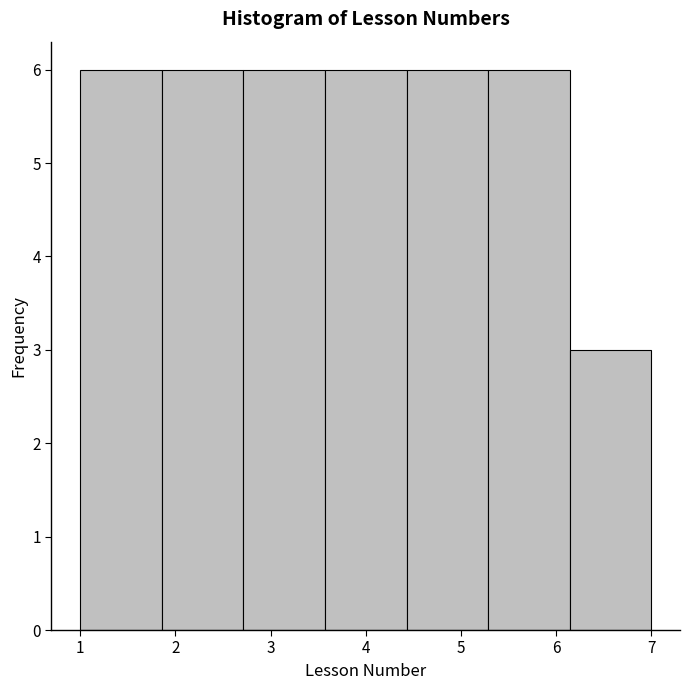

What is the height of the bar covering 1.9 to 2.7 on the x-axis? Neither the bar edges nor the heights are printed on the chart, so give them approximately, as read against the axes.

6